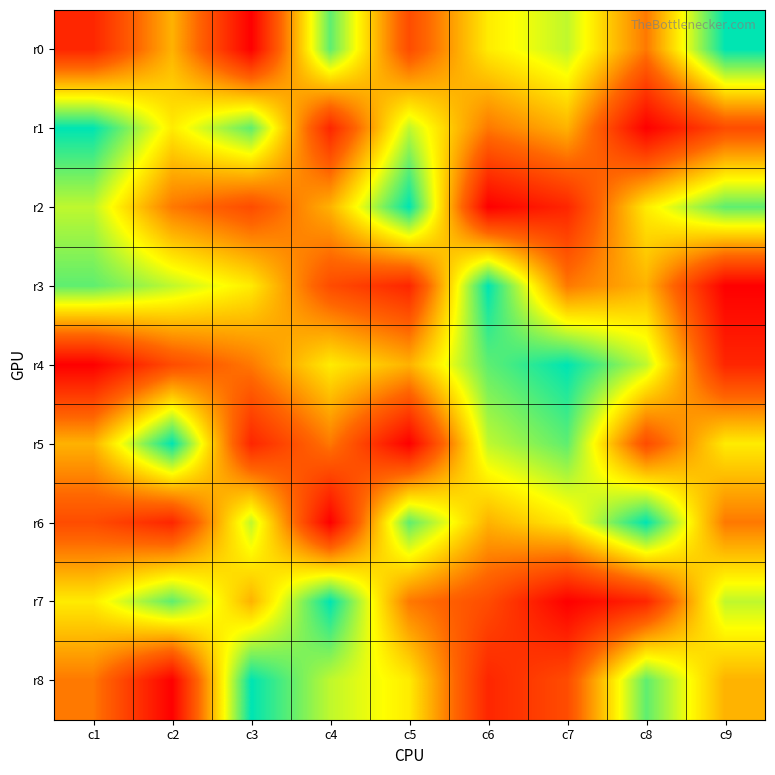

Reading right to left, list all the values displayed in this chart.

r0: c9=9	c8=4	c7=7	c6=6	c5=3	c4=8	c3=1	c2=5	c1=2
r1: c9=3	c8=1	c7=5	c6=4	c5=7	c4=2	c3=8	c2=6	c1=9
r2: c9=8	c8=6	c7=2	c6=1	c5=9	c4=5	c3=3	c2=4	c1=7
r3: c9=1	c8=5	c7=4	c6=9	c5=2	c4=3	c3=6	c2=7	c1=8
r4: c9=2	c8=7	c7=9	c6=8	c5=5	c4=6	c3=4	c2=3	c1=1
r5: c9=6	c8=3	c7=8	c6=7	c5=1	c4=4	c3=2	c2=9	c1=5
r6: c9=4	c8=9	c7=6	c6=5	c5=8	c4=1	c3=7	c2=2	c1=3
r7: c9=7	c8=2	c7=1	c6=3	c5=4	c4=9	c3=5	c2=8	c1=6
r8: c9=5	c8=8	c7=3	c6=2	c5=6	c4=7	c3=9	c2=1	c1=4